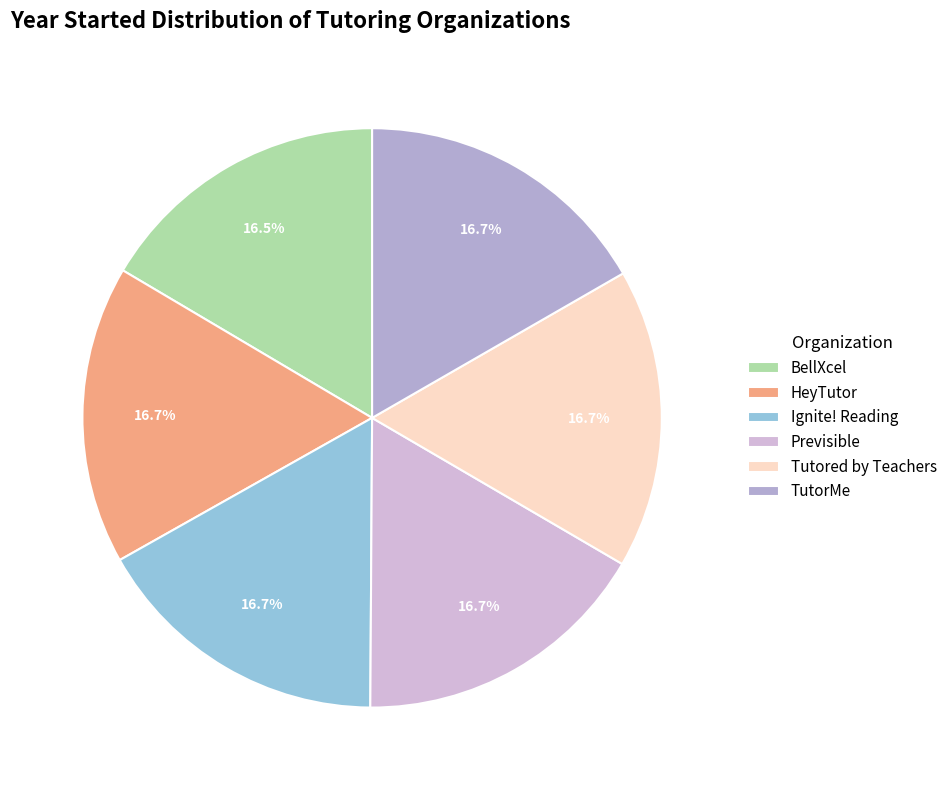

The Ignite! Reading slice represents 17% of the pie. True or false?

True